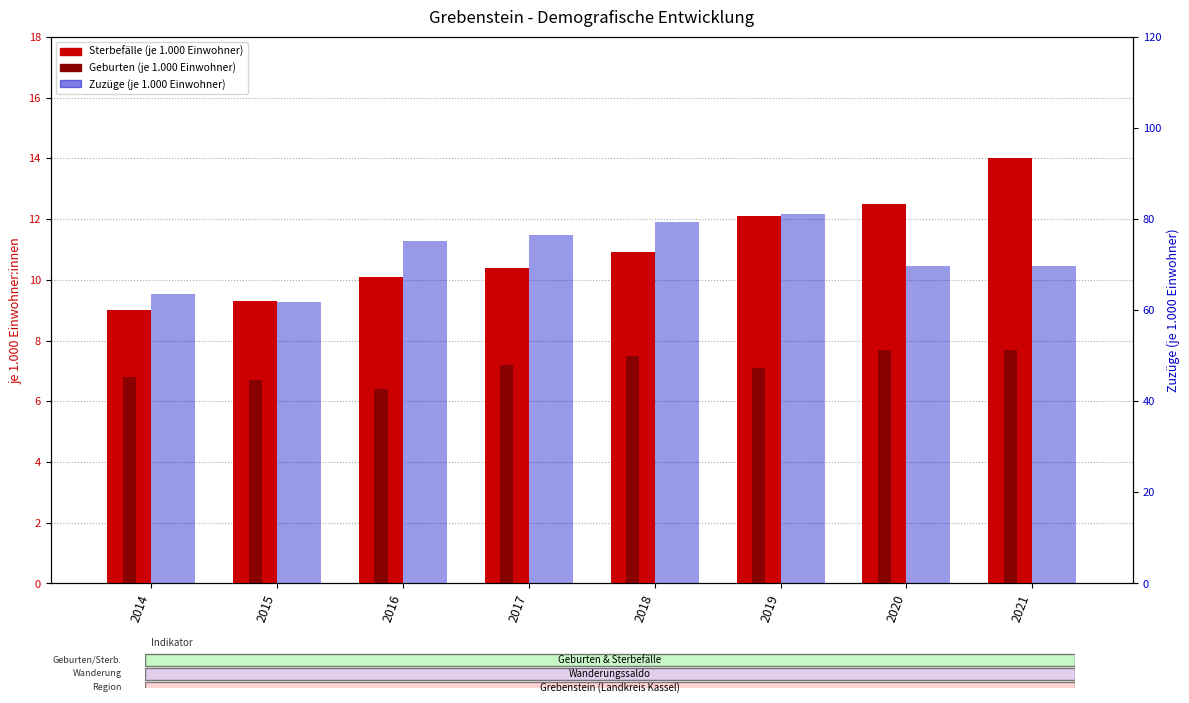

Rank the series at 2016 from lowest to highest value.

Geburten (je 1.000 Einwohner), Sterbefälle (je 1.000 Einwohner), Zuzüge (je 1.000 Einwohner)